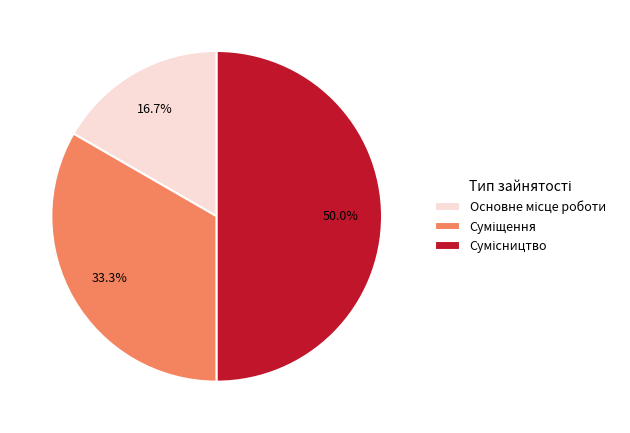

Count the number of slices in the pie.

3